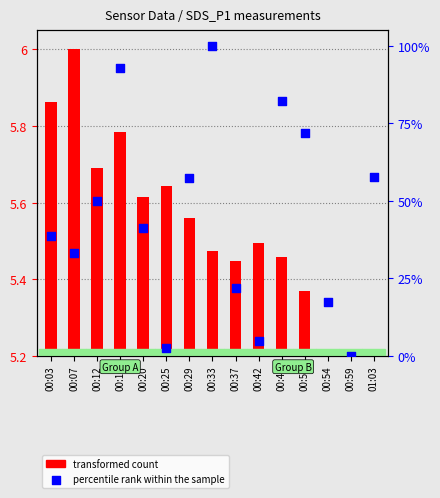

Approximately how many times larger is the value at 01:03 compared to 00:33?

0.6